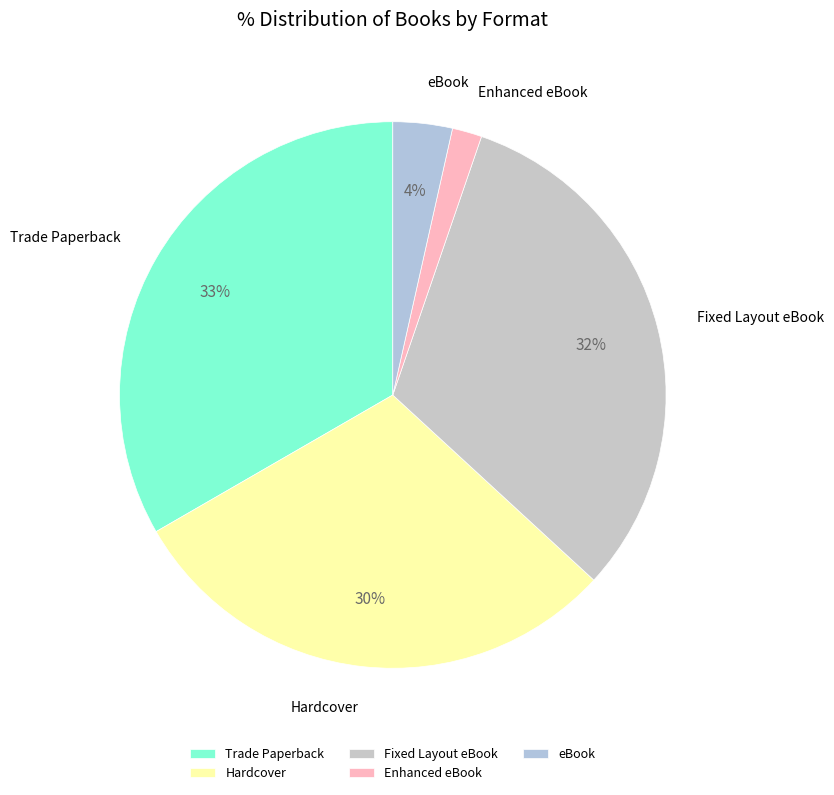

Between Hardcover and Trade Paperback, which is larger?

Trade Paperback